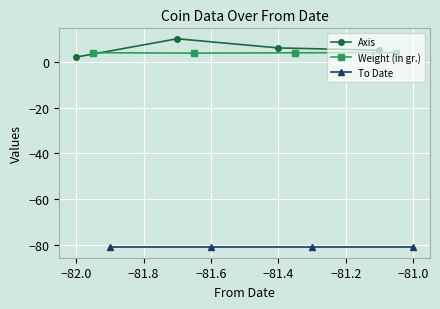

What is the highest value of the Axis series?

10